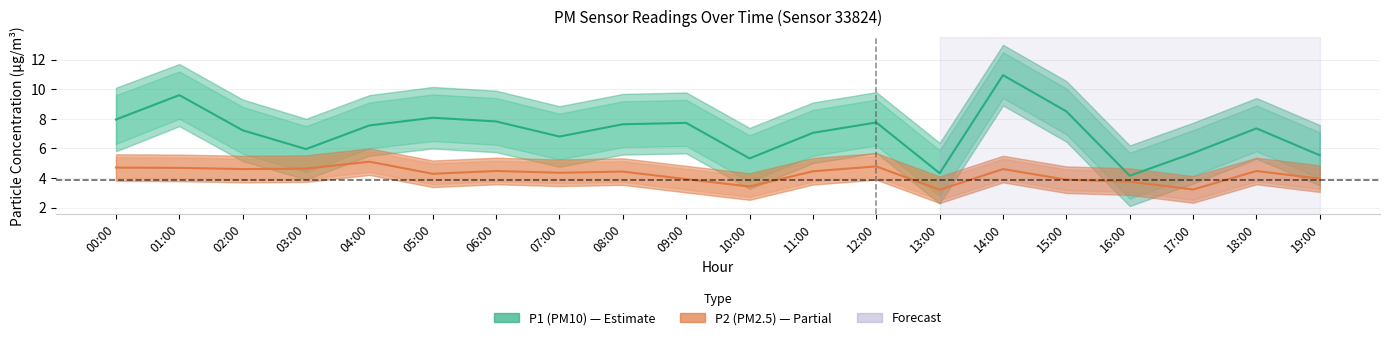

Does the chart have visible grid lines?

Yes